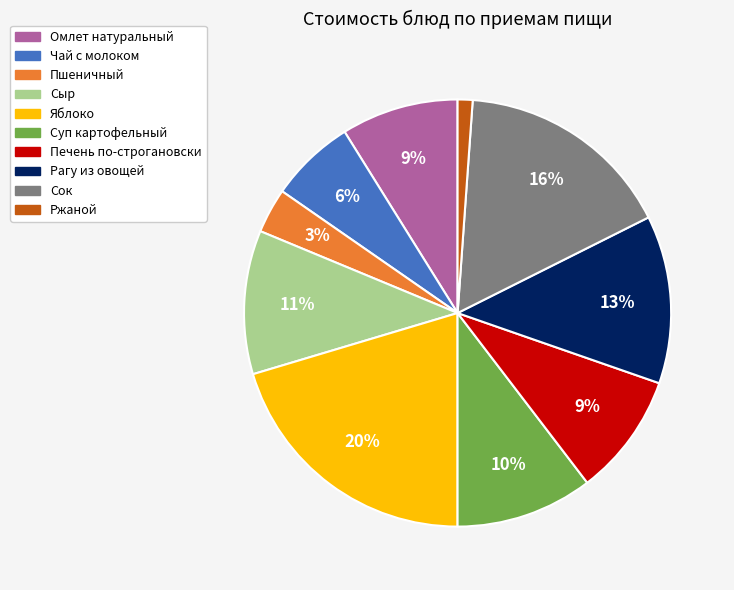

How many slices are in this pie chart?

10